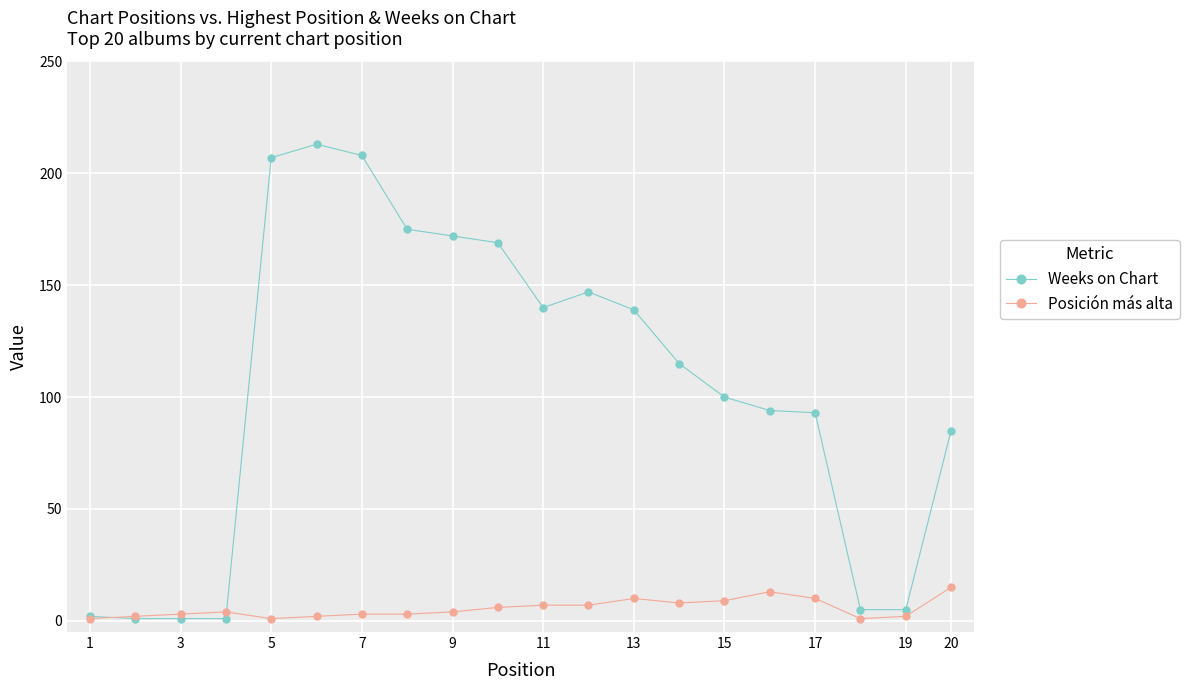

How many categories are shown in the chart?

20